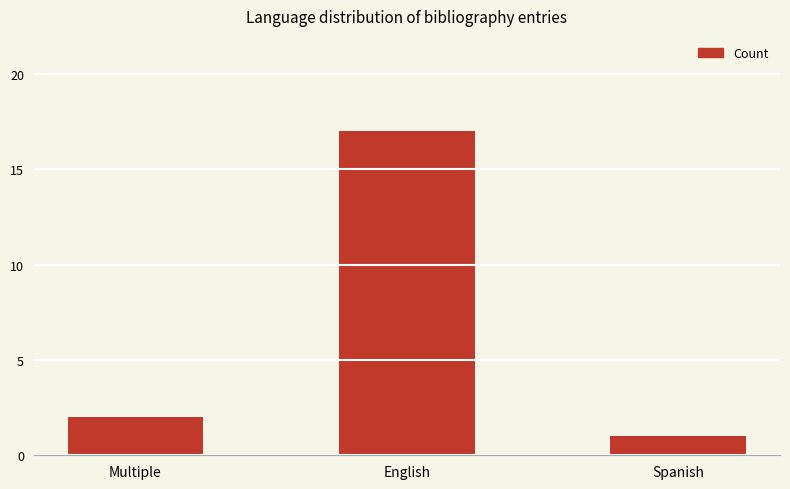

What is the label of the 2nd bar from the left?

English